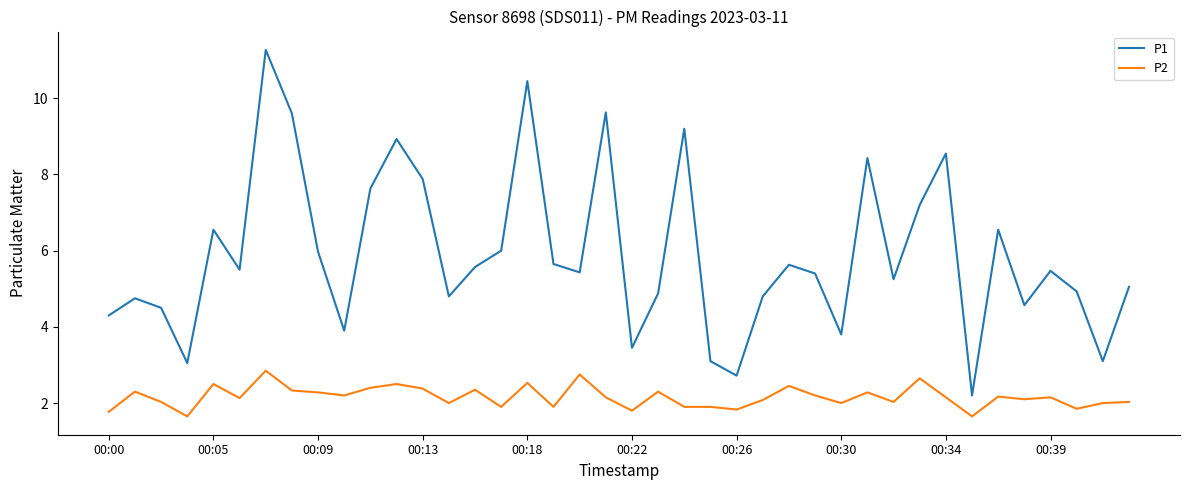

What is the greatest value displayed?

11.3